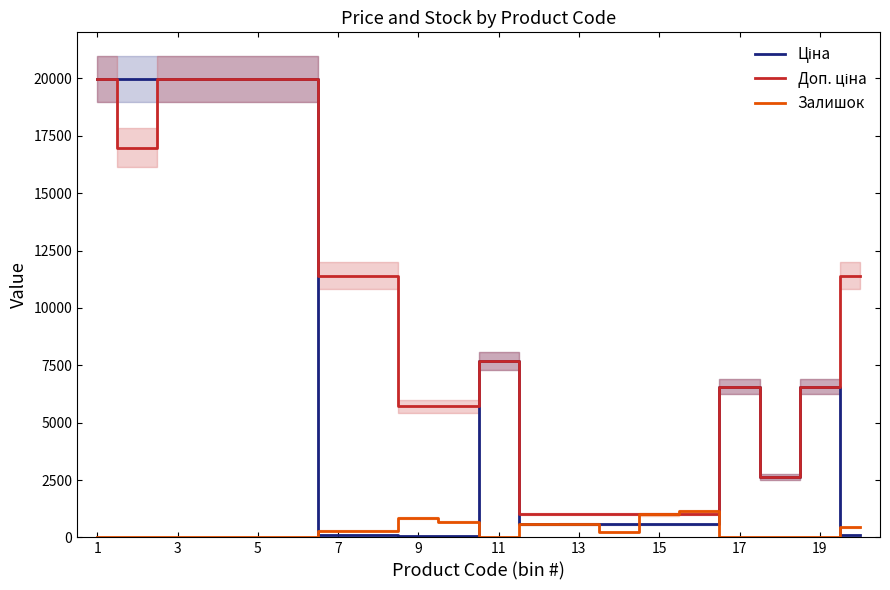

True or false: Доп. ціна and Залишок intersect in this chart.

True